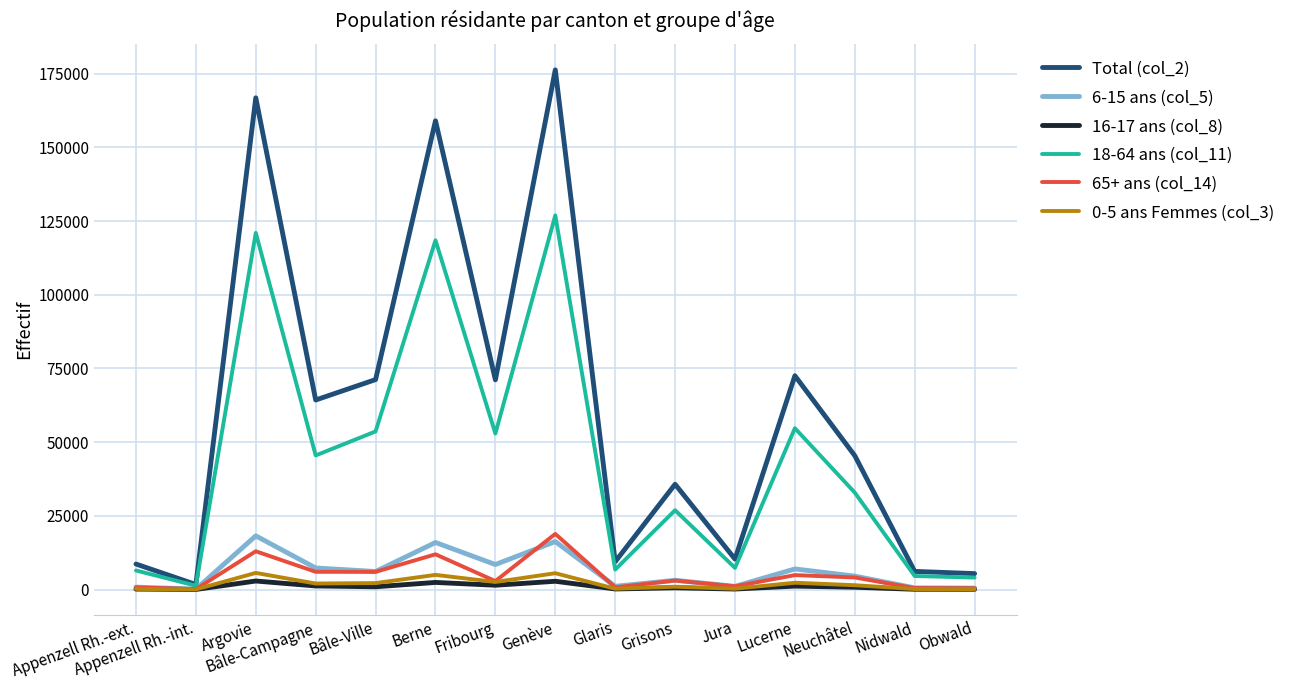

Does the chart have visible grid lines?

Yes